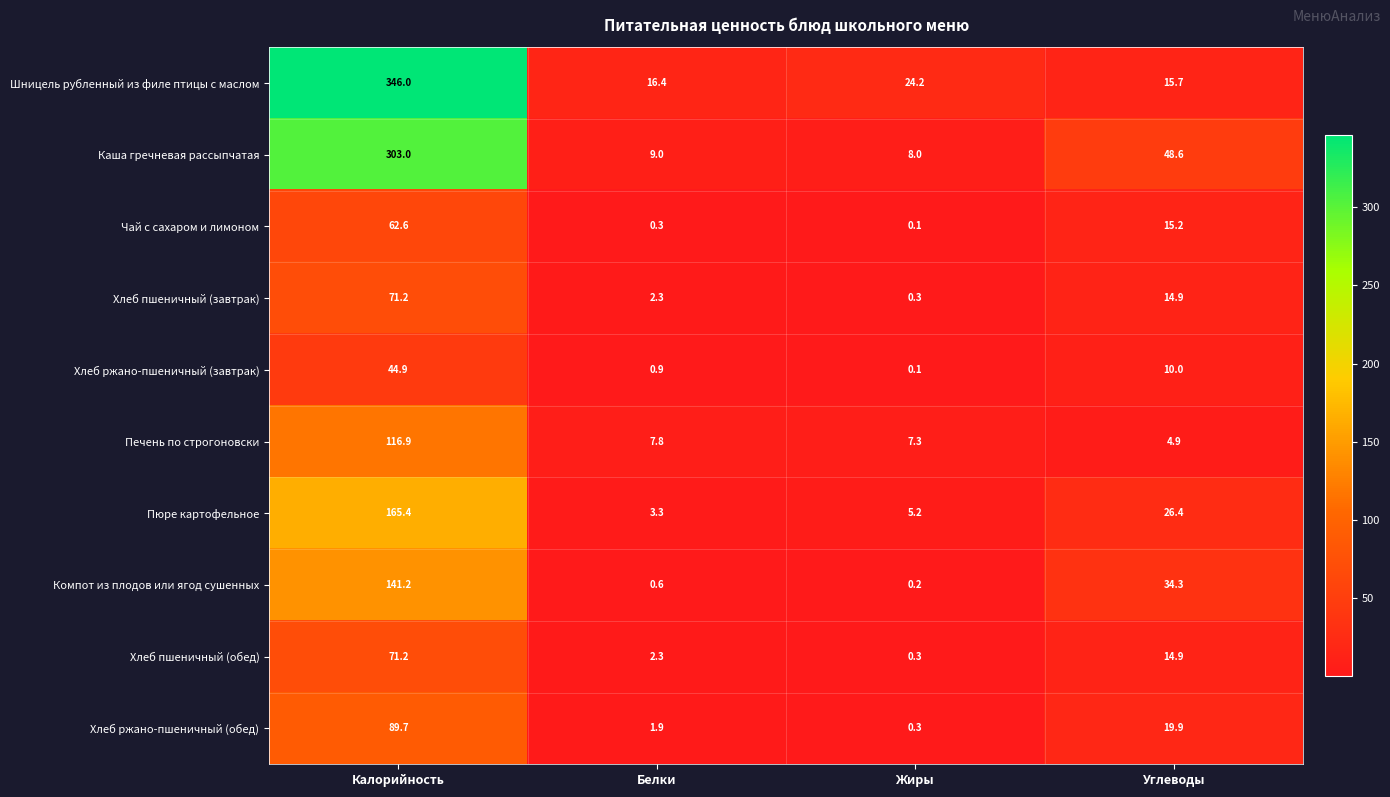

At which label does Печень по строгоновски reach its peak?

Калорийность